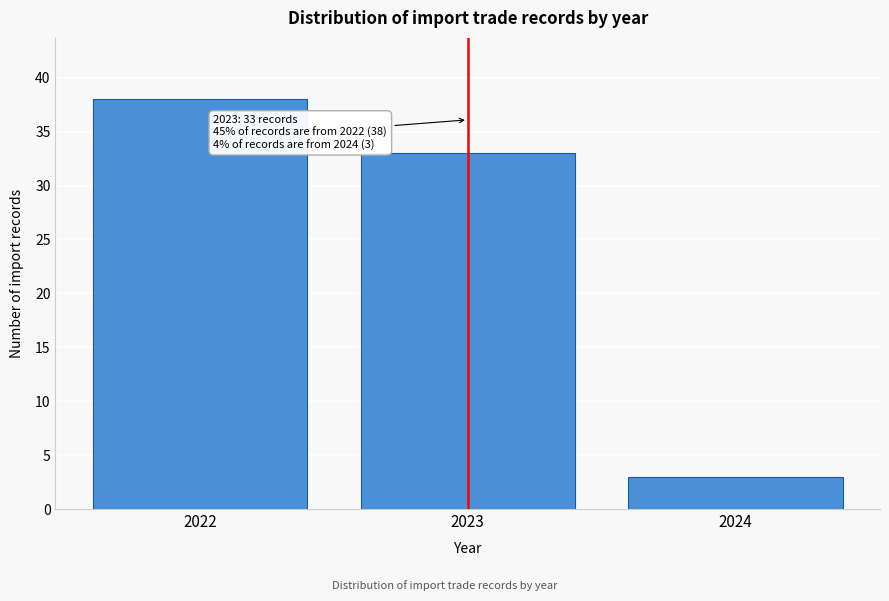

Reading left to right, transcribe all the data shown in this chart.

38	33	3